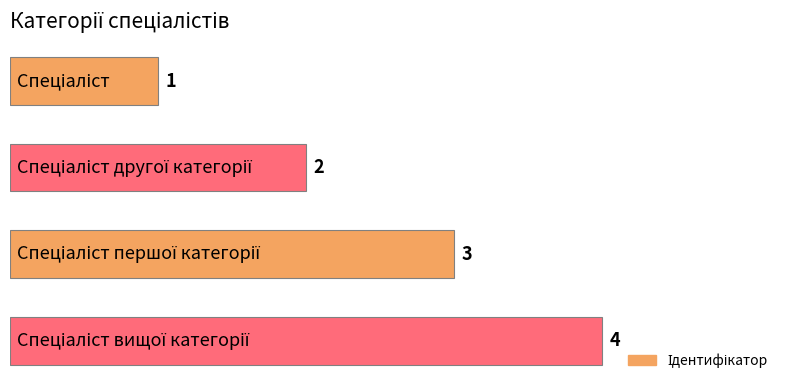

Does the chart contain stacked bars?

No